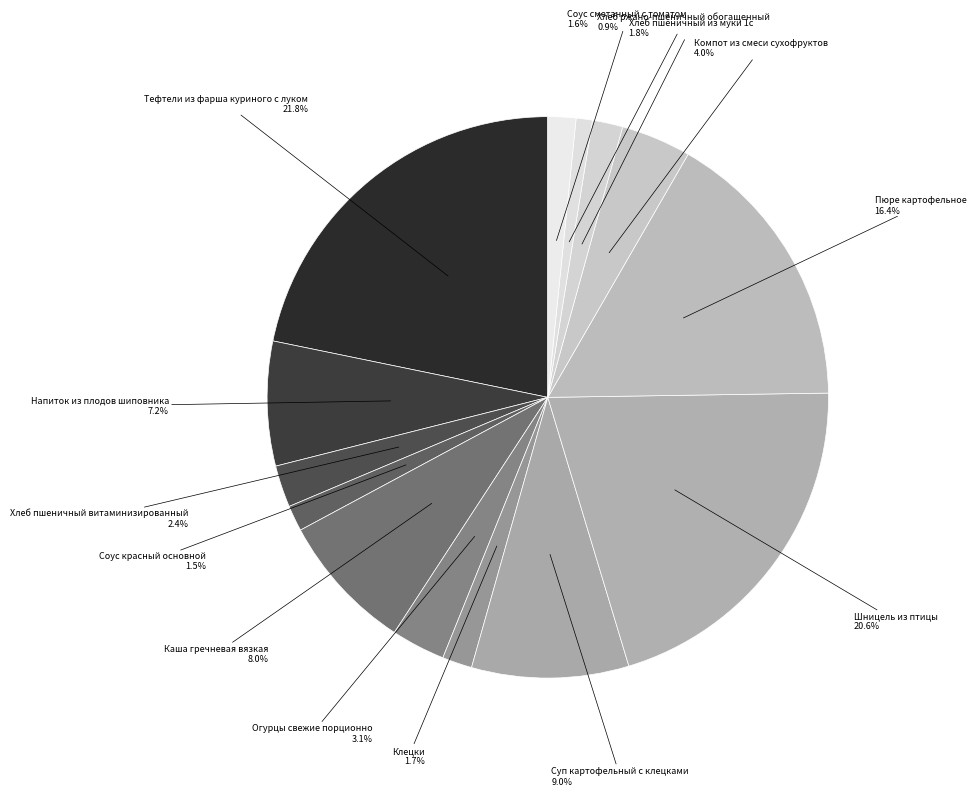

Which has a higher value, Компот из смеси сухофруктов or Хлеб ржано-пшеничный обогащенный?

Компот из смеси сухофруктов